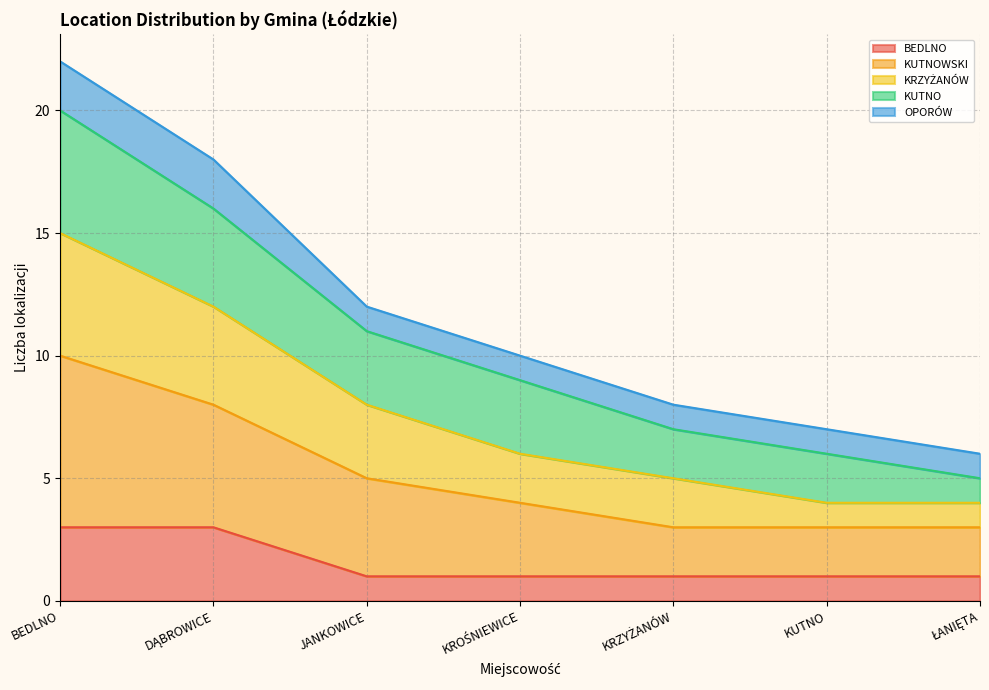

At which label does KRZYŻANÓW first exceed 9?

BEDLNO